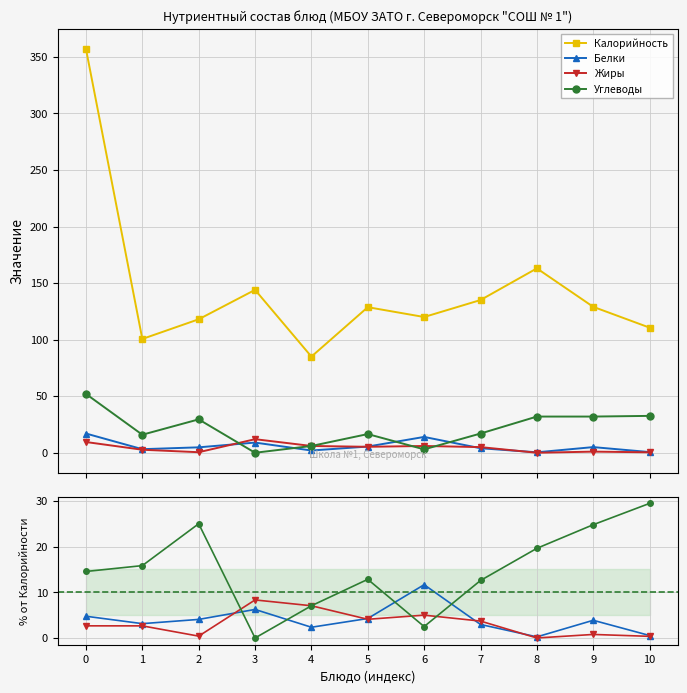

What are all the series names shown in the legend?

Калорийность, Белки, Жиры, Углеводы